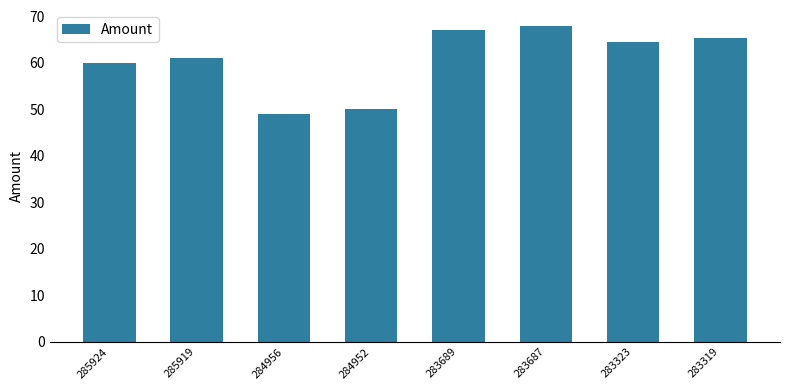

How many distinct data groups are displayed?

1